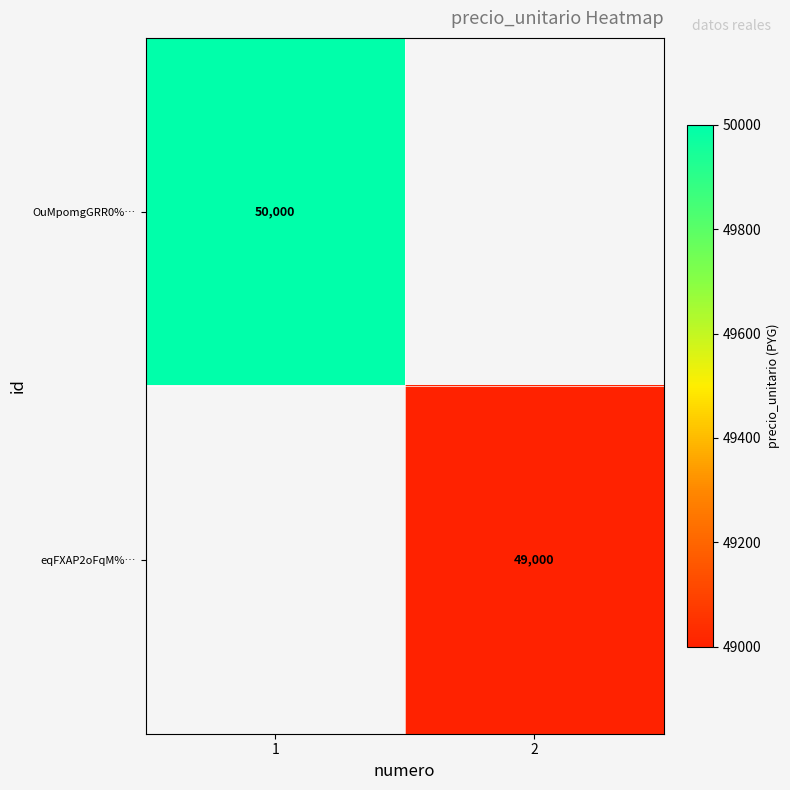

Which category has the lowest value across all series?

2